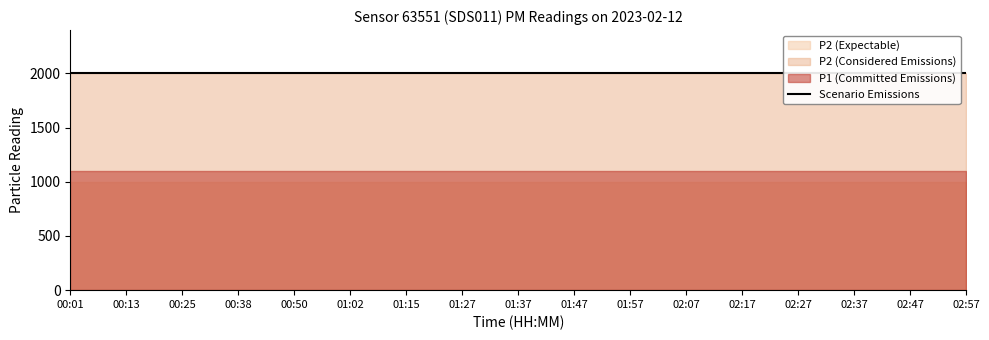

What is the label of the 5th point from the left?

00:50